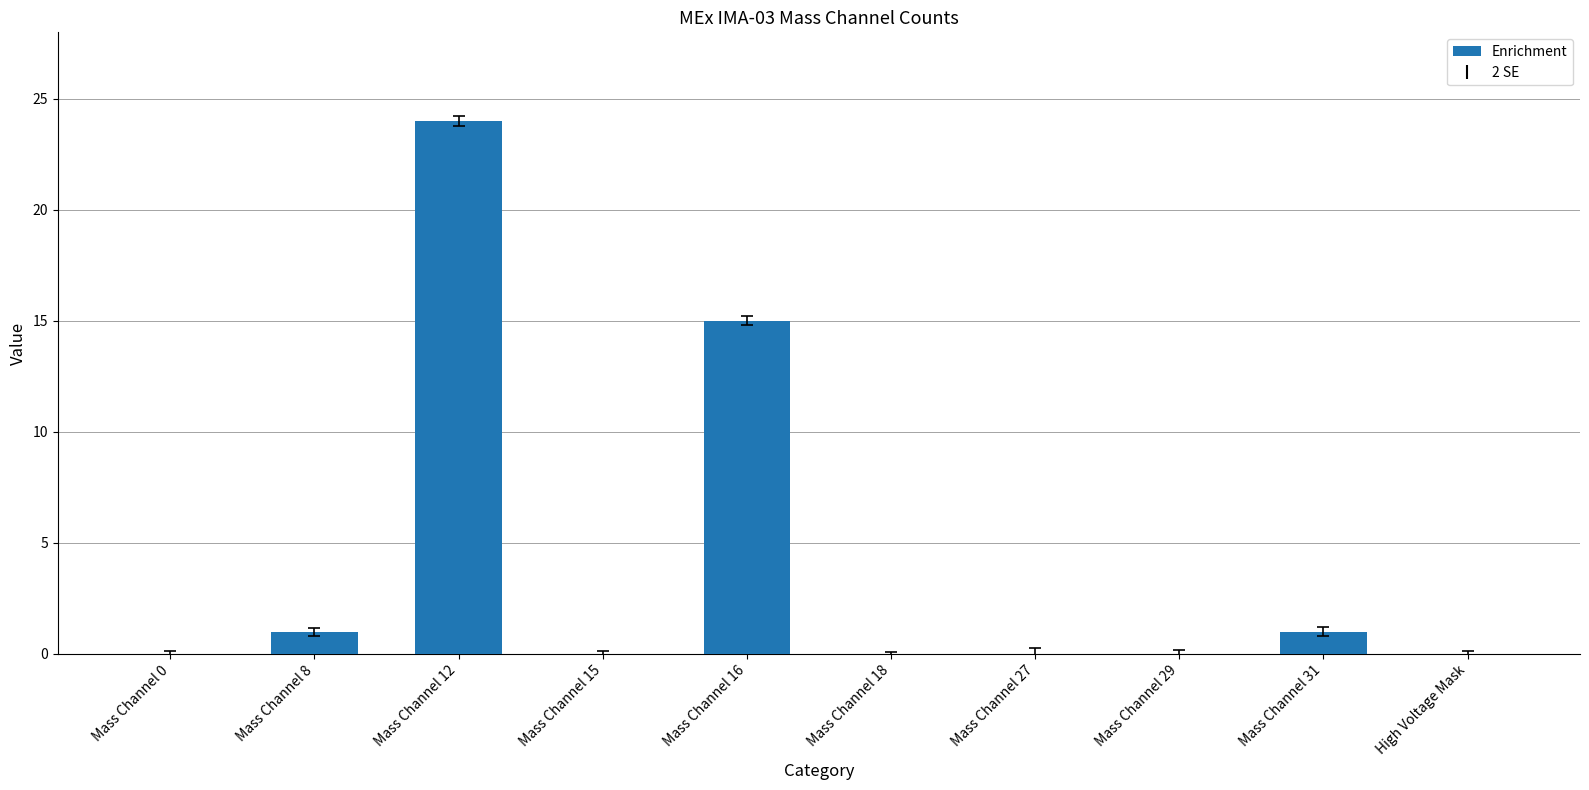

At which category does the chart reach its peak across all series?

Mass Channel 12